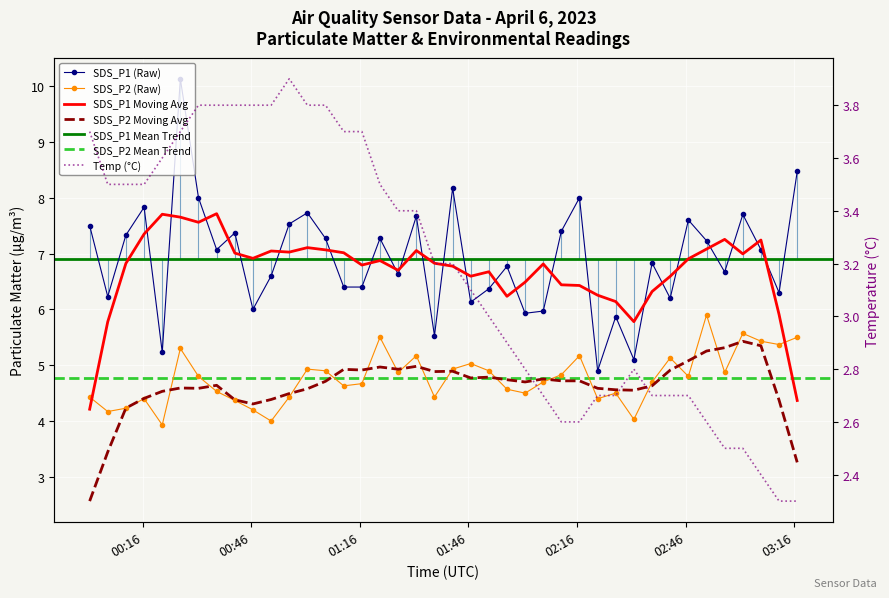

How many values in the Temp series are below 3?

17